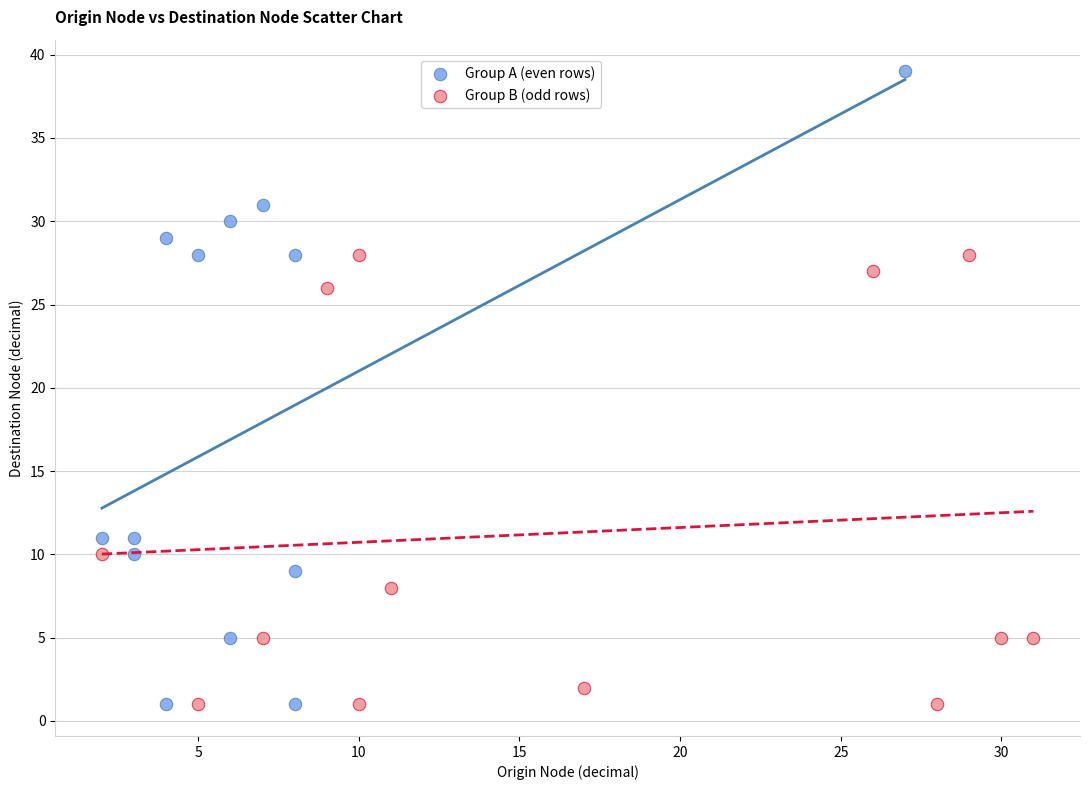

Which series contains the highest Y value?

Group A (even rows)